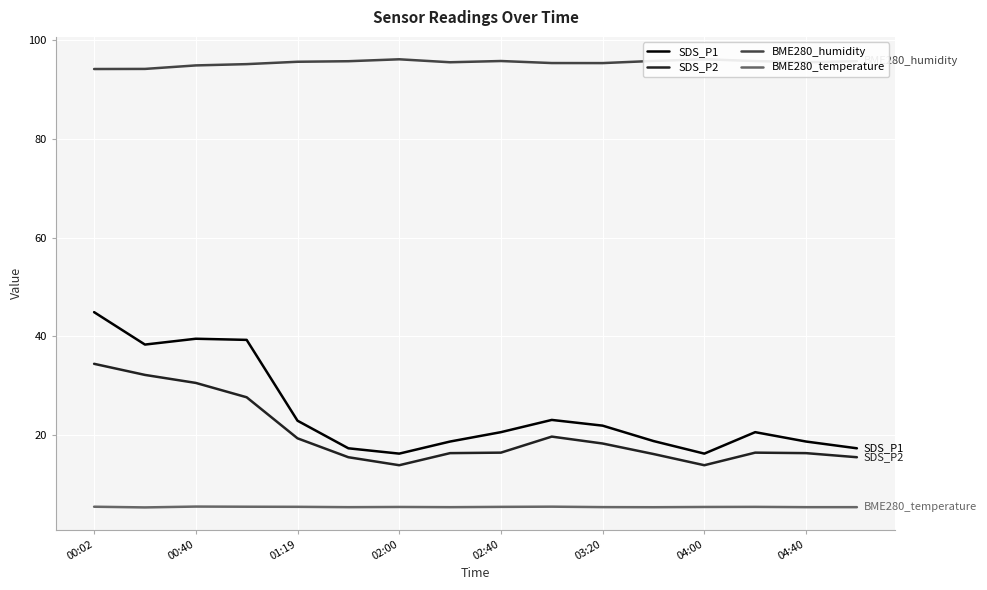

True or false: BME280_temperature and SDS_P1 cross at least once.

False